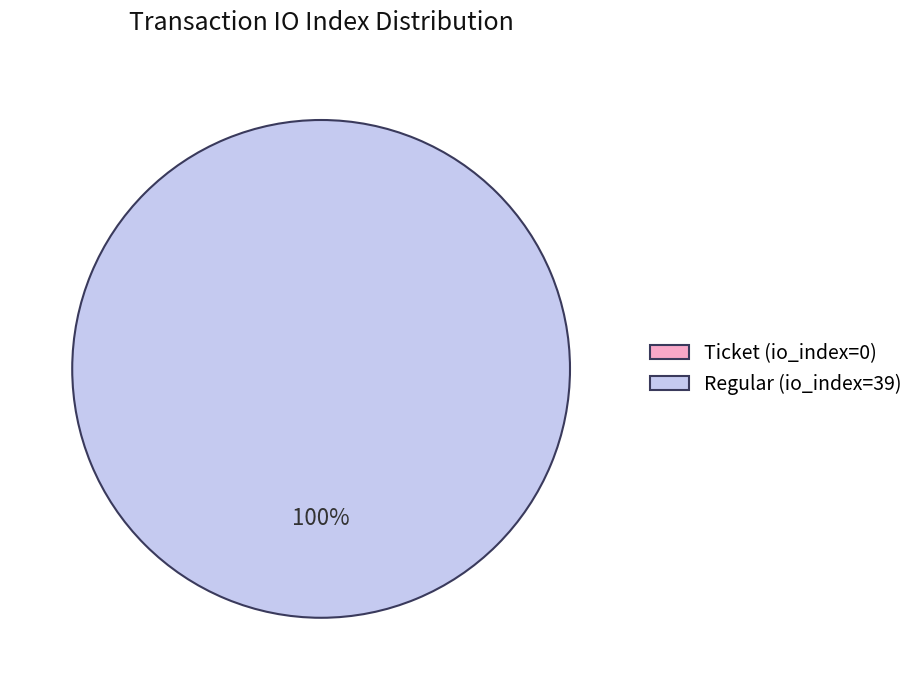

To the nearest percent, what is the average slice percentage?

50%